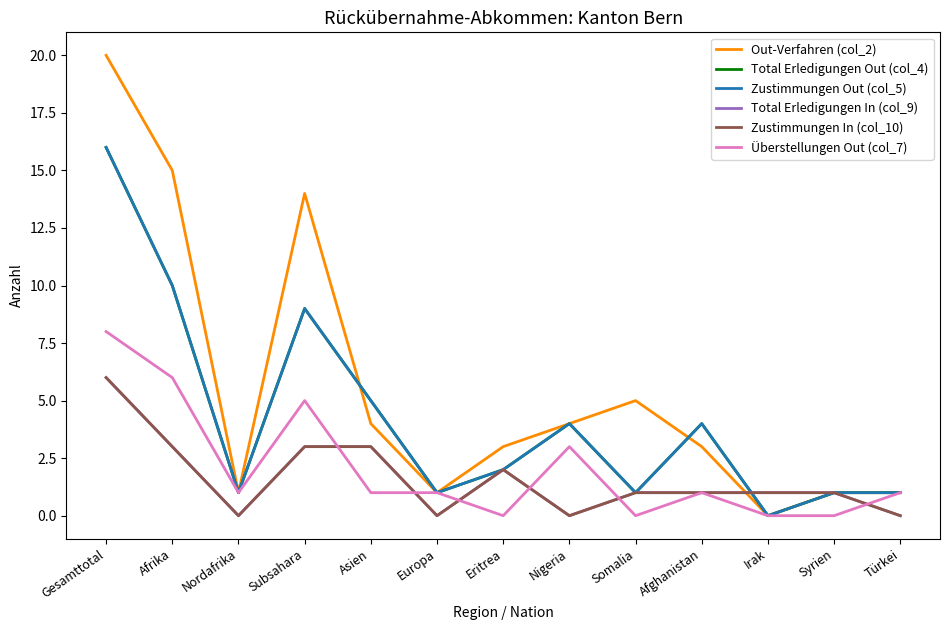

What is the sum of all Total Erledigungen In (col_9) values?

21